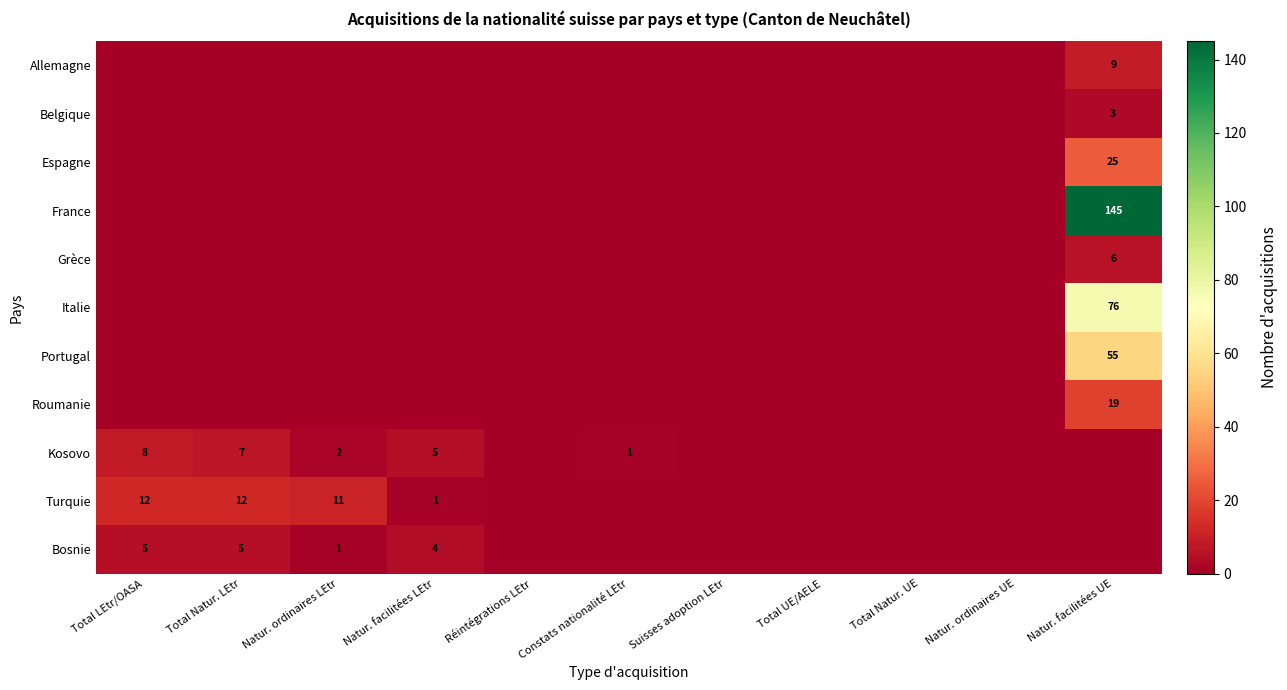

The Kosovo series shows 8 at Total LEtr/OASA. True or false?

True